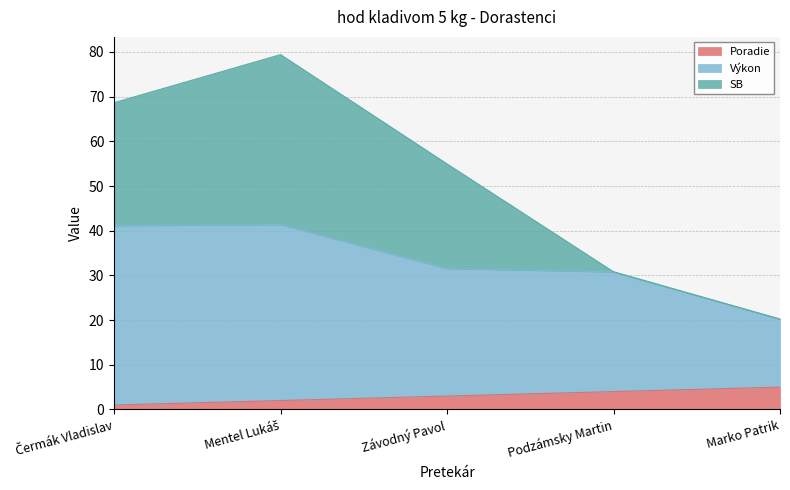

True or false: SB and Výkon cross at least once.

False